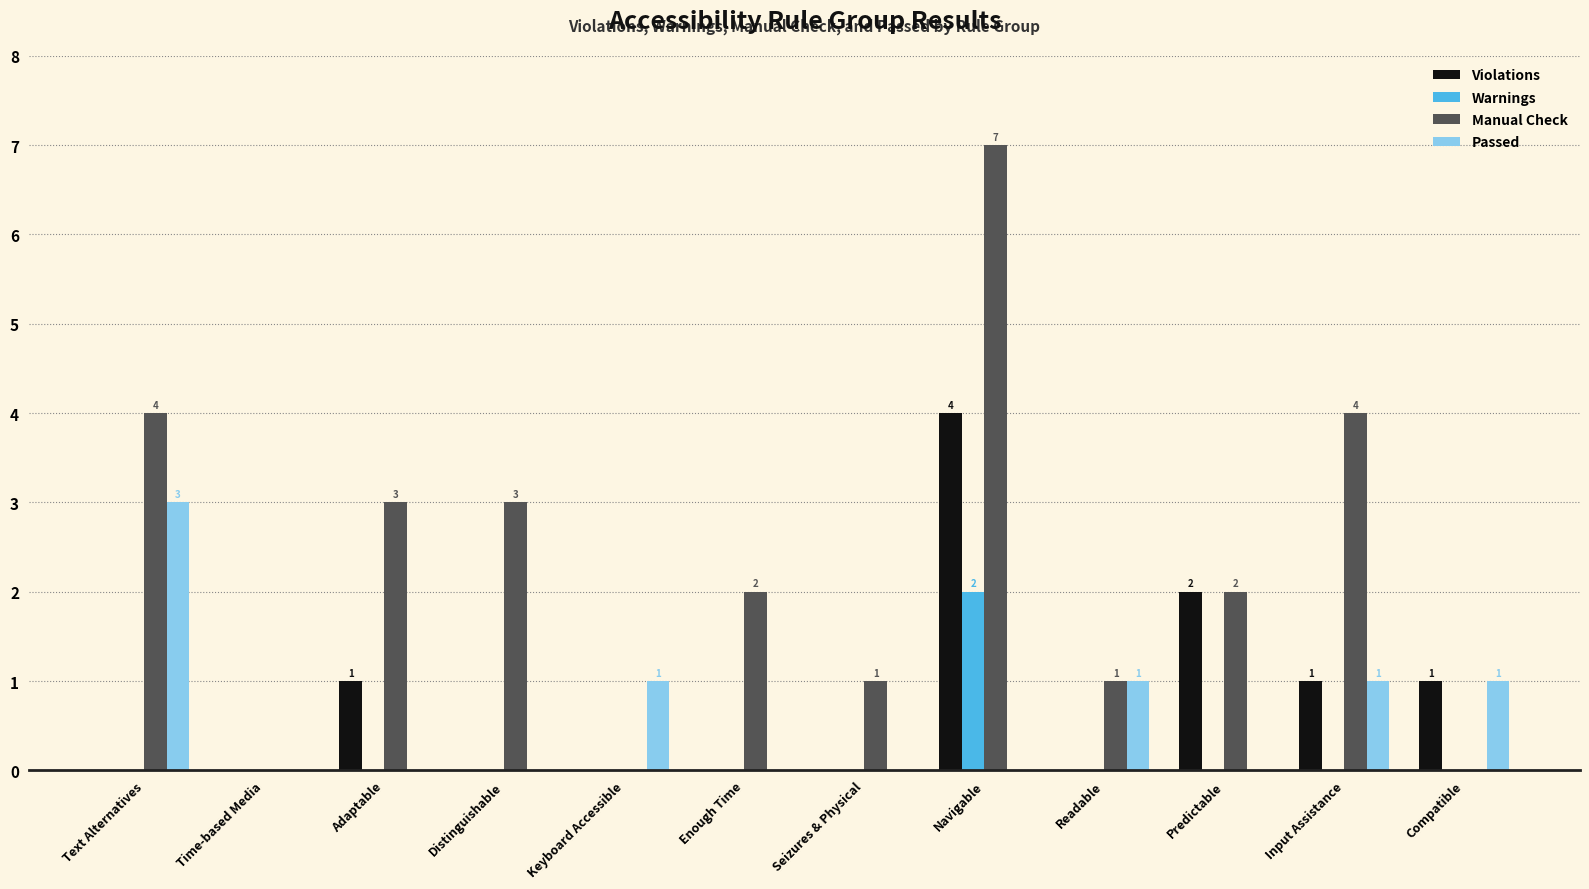

The Violations series shows 2 at Input Assistance. True or false?

False